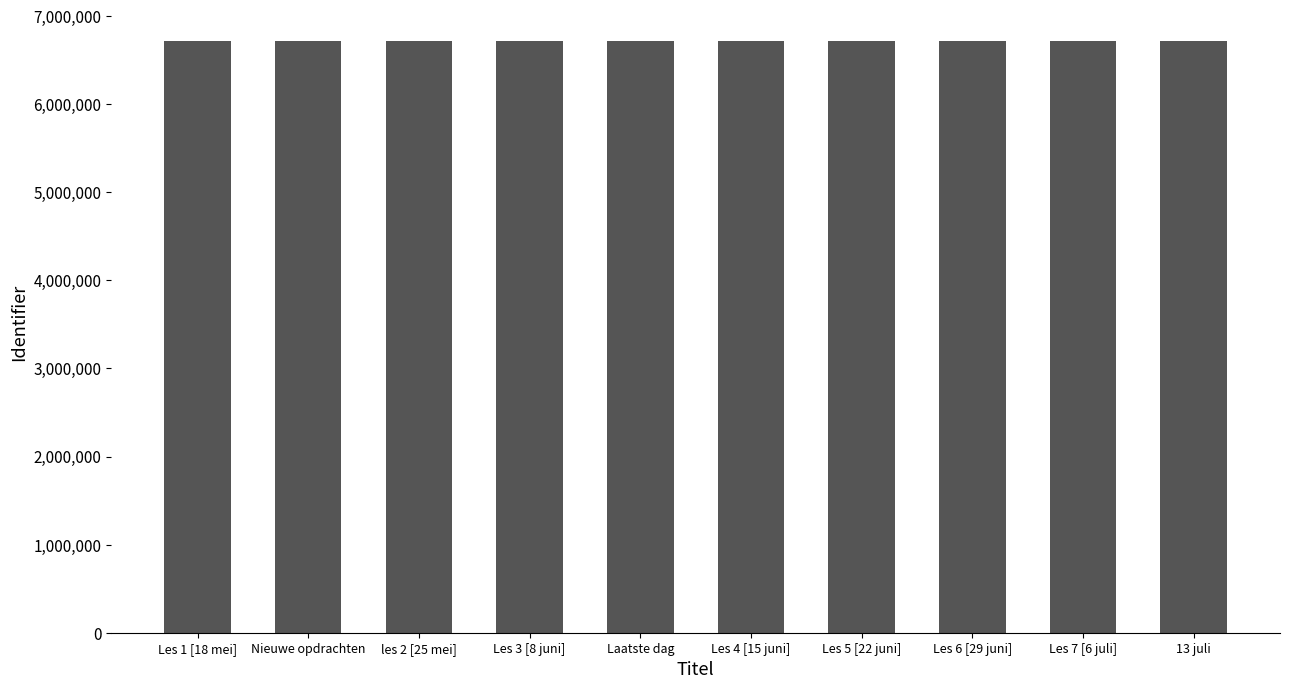

How many bars are there in total?

10